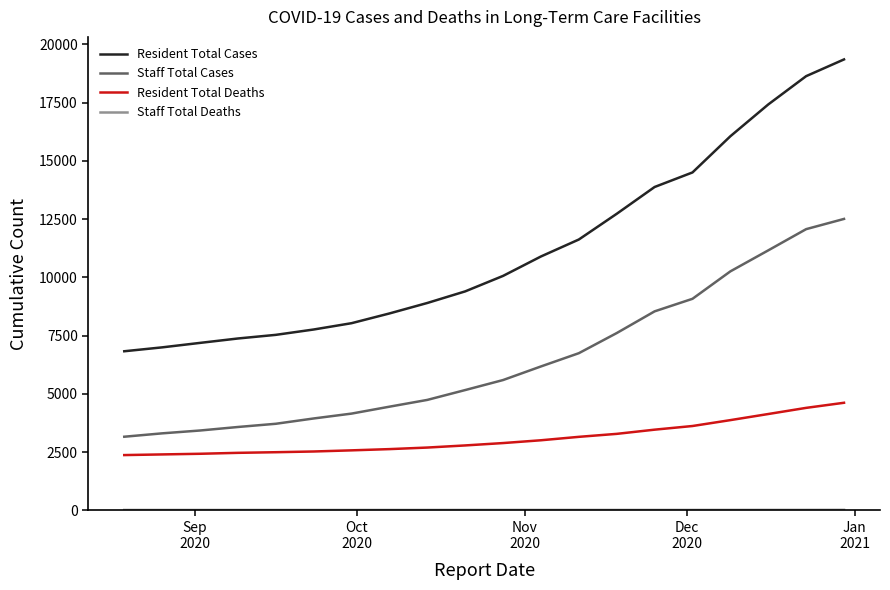

What is the sum of all Staff Total Cases values?

129360